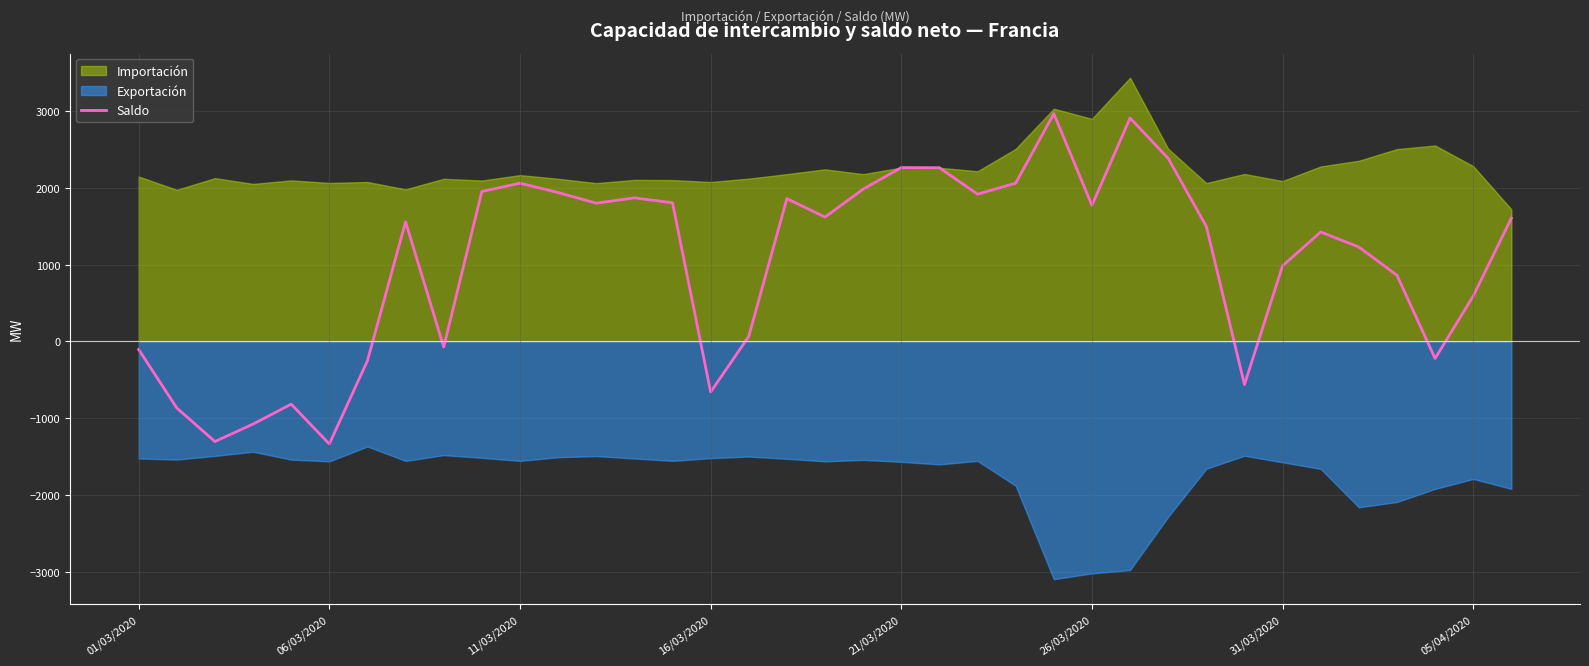

How many categories are shown in the chart?

37